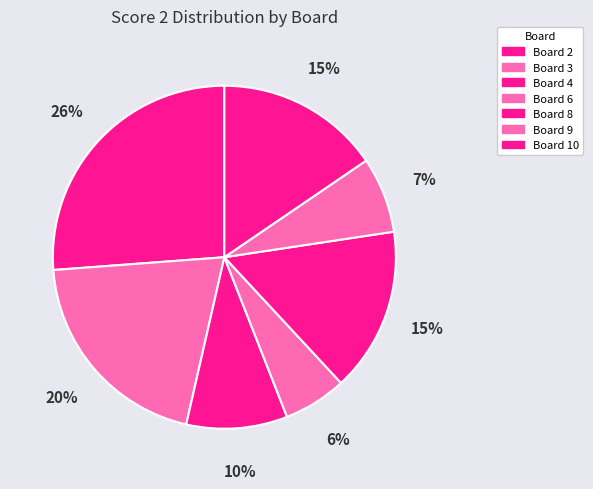

Which slice is the largest?

Board 2